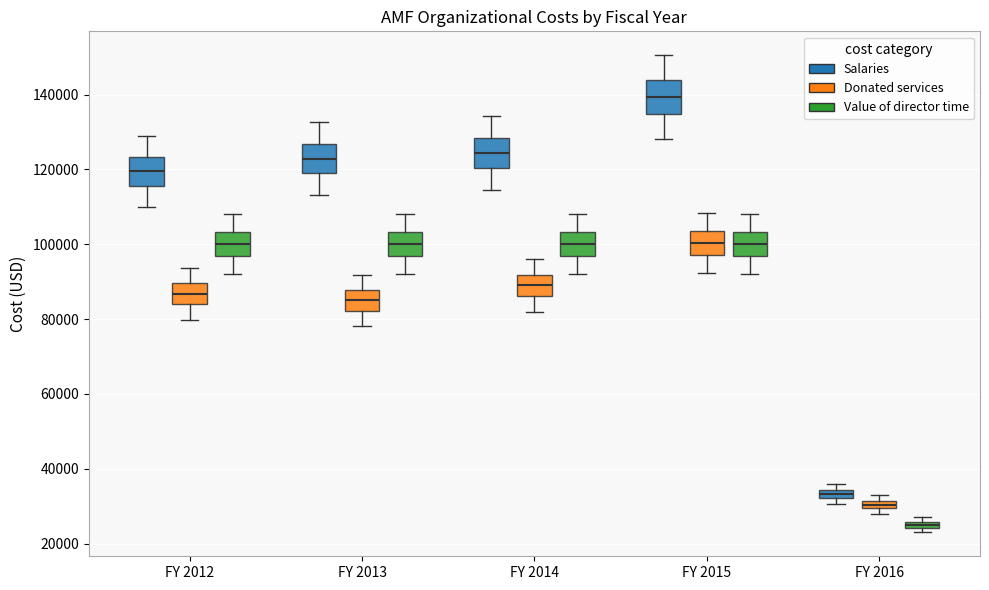

Which box has the lowest median line?

FY 2016 (Value of director time)